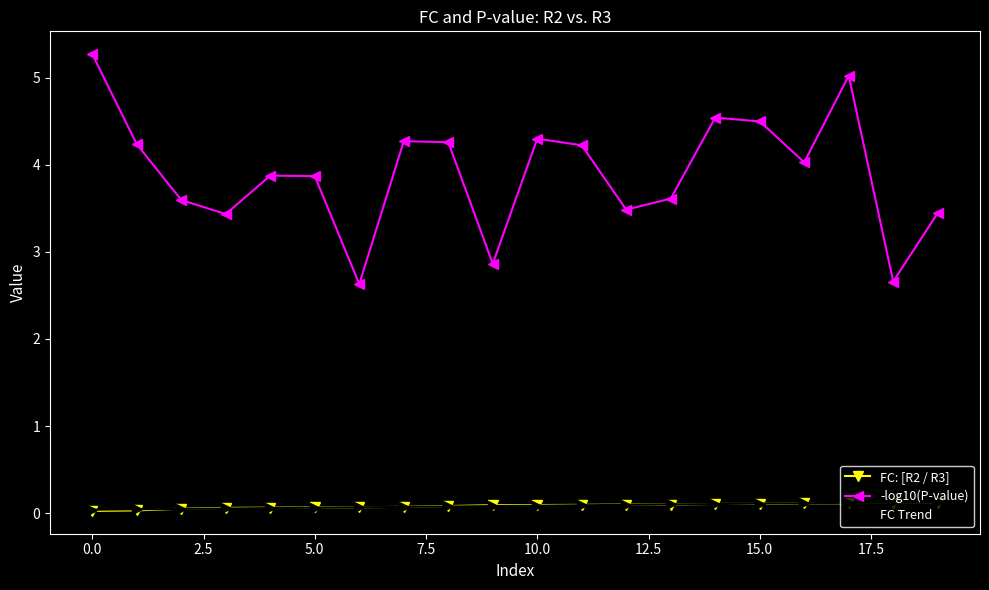

What is the highest value of the -log10(P-value) series?

5.3